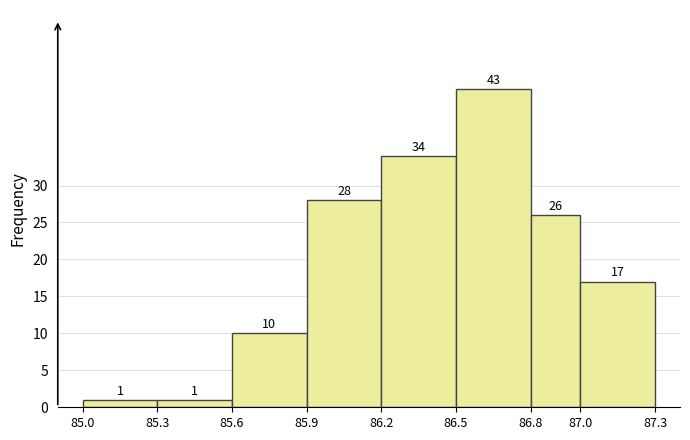

Reading left to right, list every bar in this chart as the range it spans on the x-axis followed by its height.

85.0 to 85.3: 1
85.3 to 85.6: 1
85.6 to 85.9: 10
85.9 to 86.2: 28
86.2 to 86.5: 34
86.5 to 86.8: 43
86.8 to 87.0: 26
87.0 to 87.3: 17